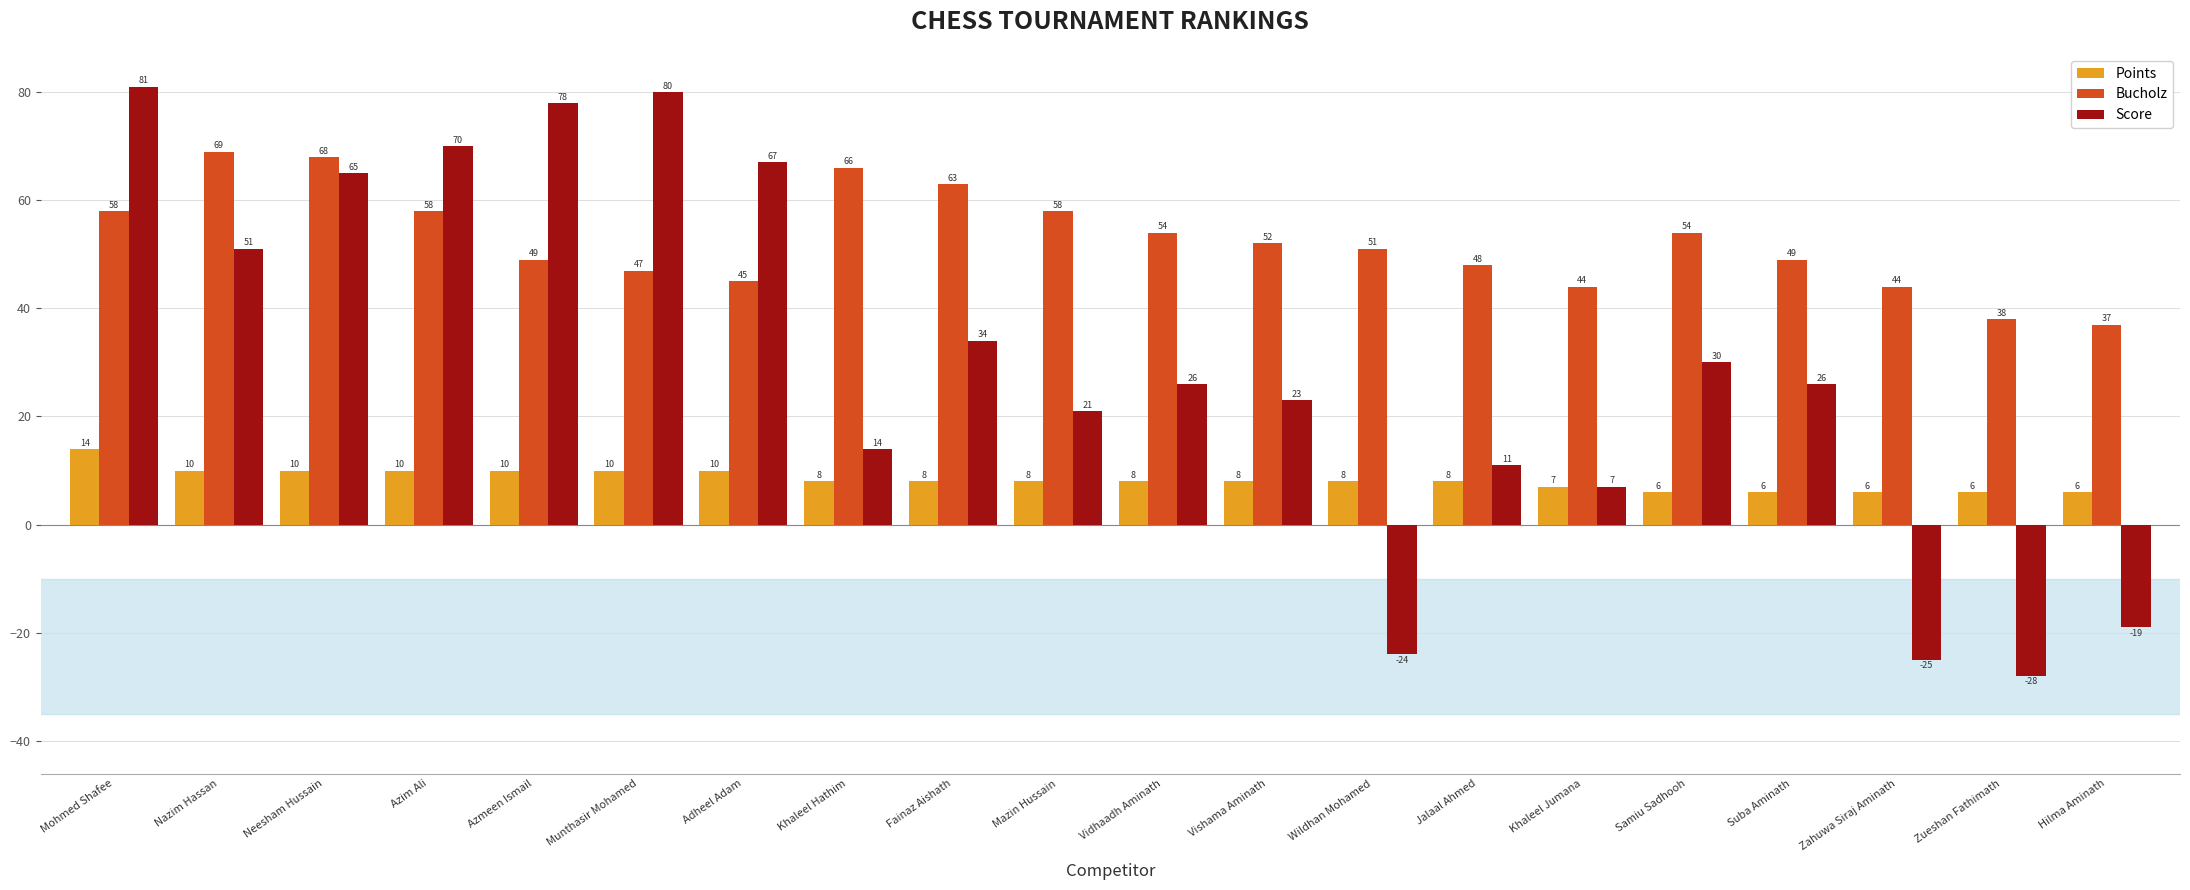

Which series has the largest range (max minus min)?

Score